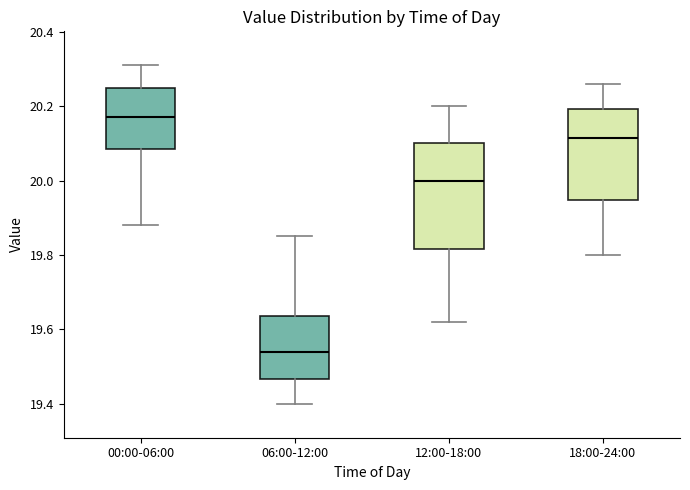

Which box is the tallest, from its lower edge to its upper edge?

12:00-18:00